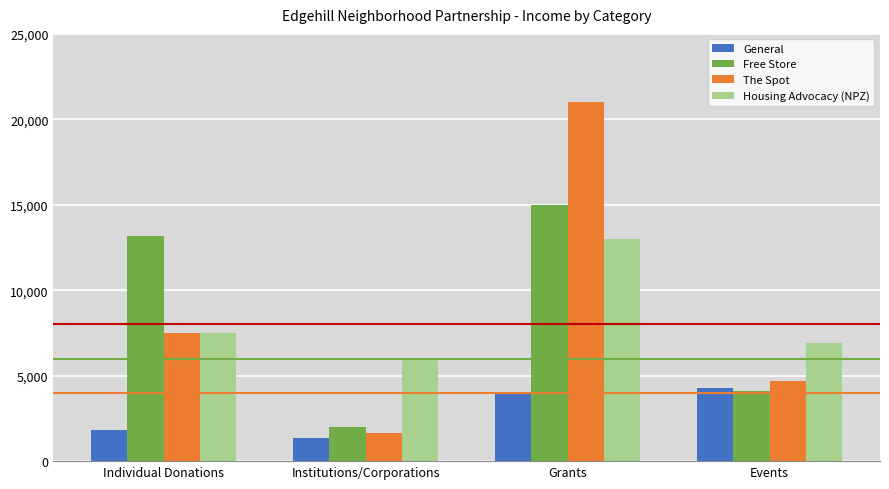

True or false: General has a value of 4000 at Grants.

True